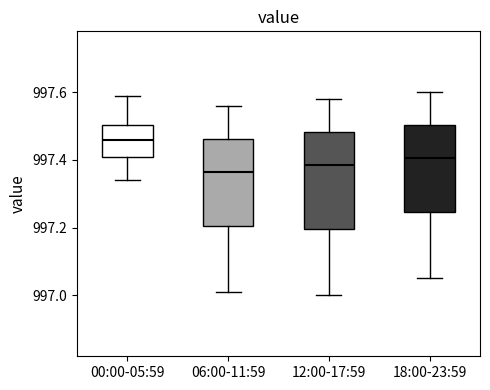

Which box's median line is the highest?

00:00-05:59